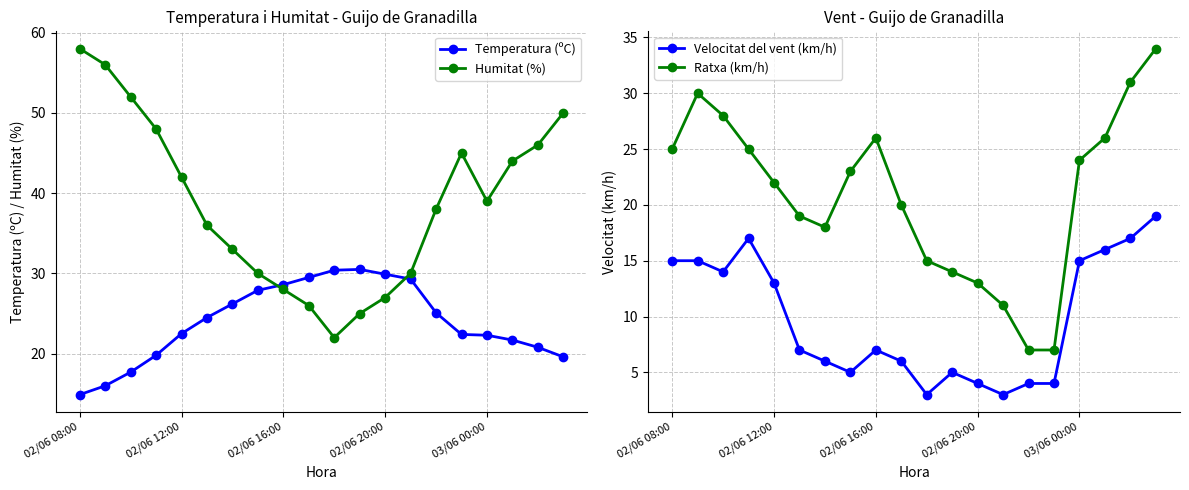

What is the average value of the Velocitat del vent (km/h) series?

10